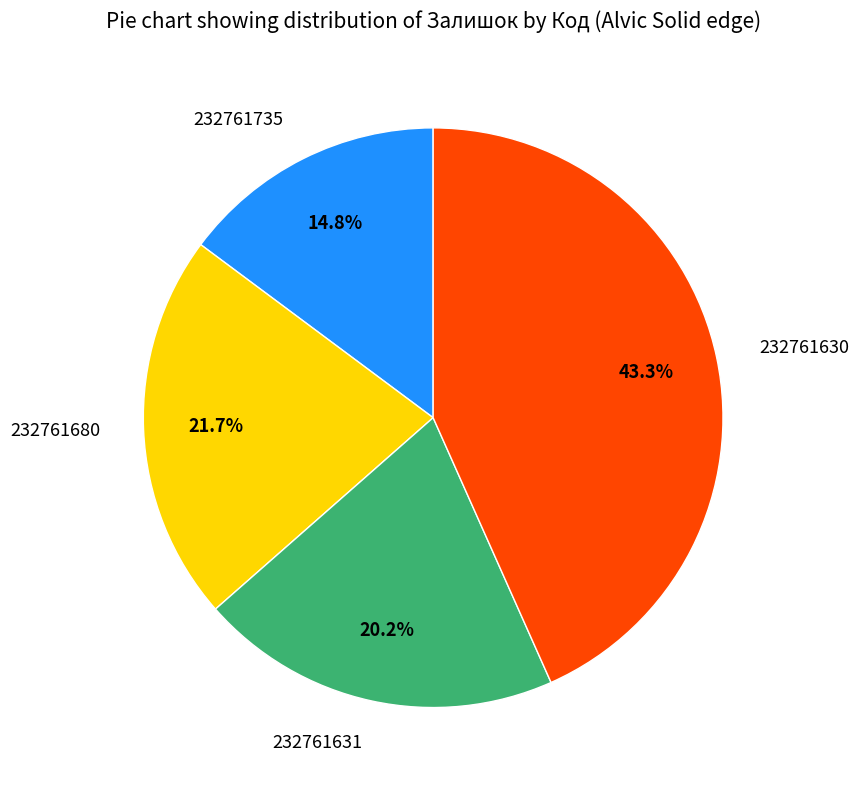

Is it true that 232761735 is 20% of the pie?

False